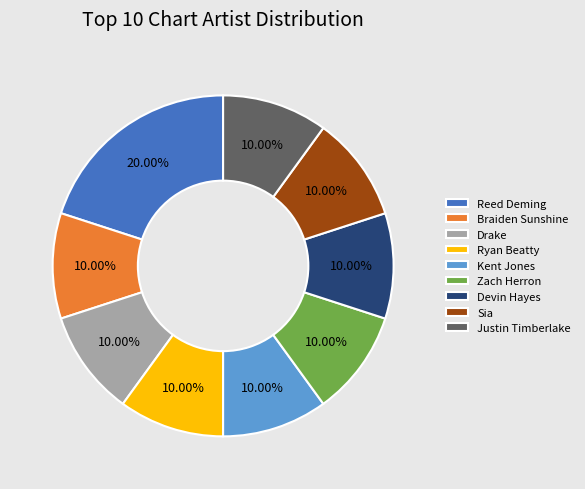

What is the largest slice in the pie chart?

Reed Deming